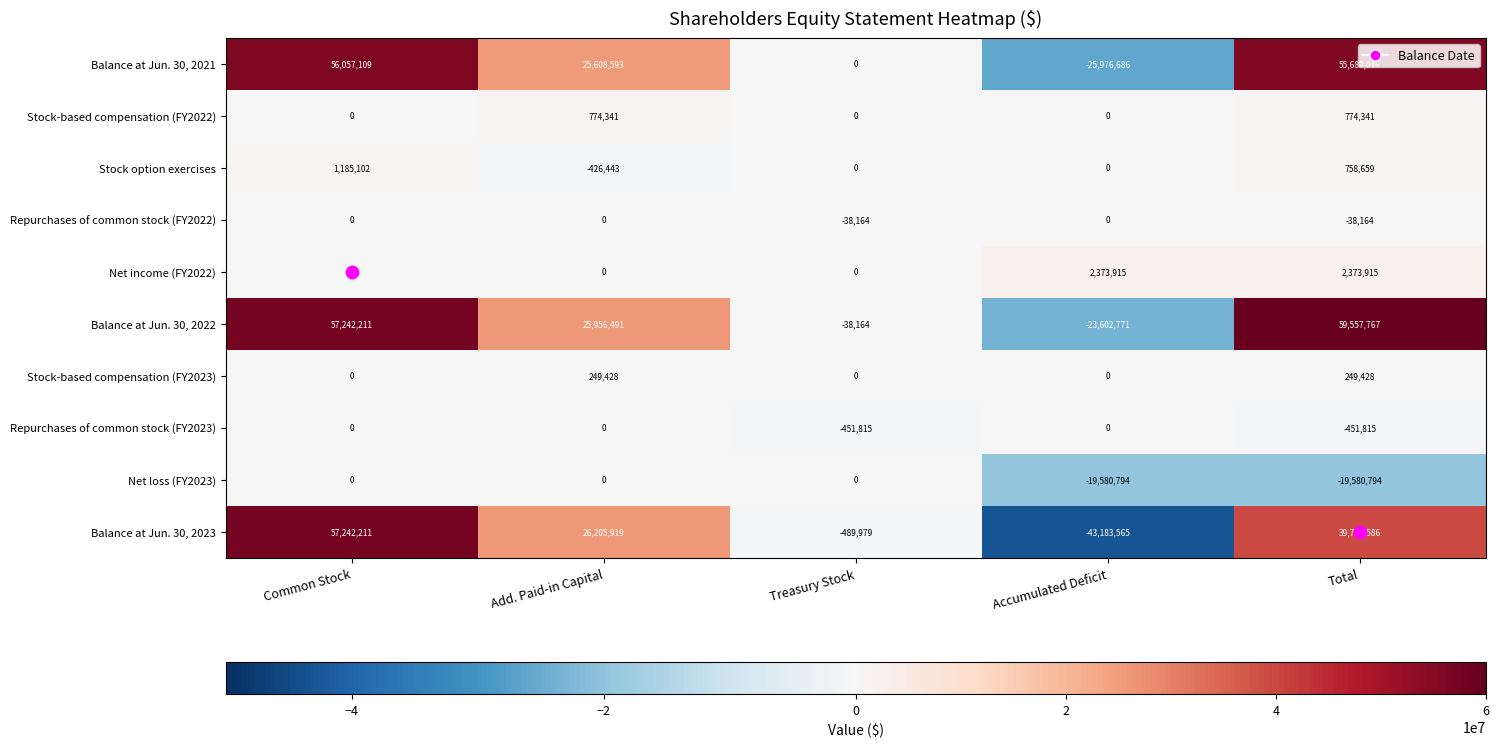

Rank the categories by Balance at Jun. 30, 2022 value from highest to lowest.

Total, Common Stock, Add. Paid-in Capital, Treasury Stock, Accumulated Deficit